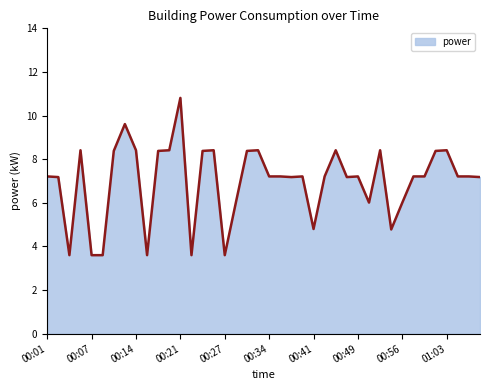

What is the maximum value shown in the chart?

10.8